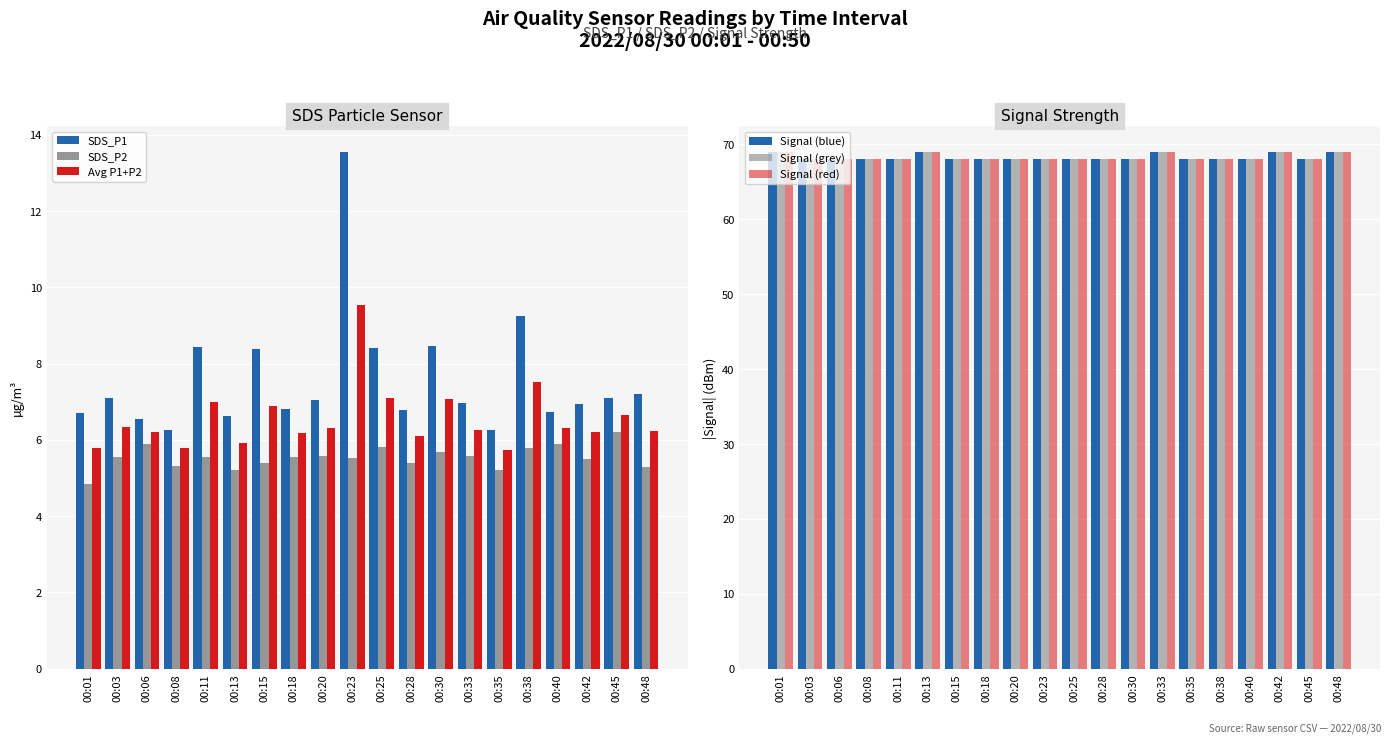

What is the approximate value of Avg P1+P2 at 00:23?

9.5